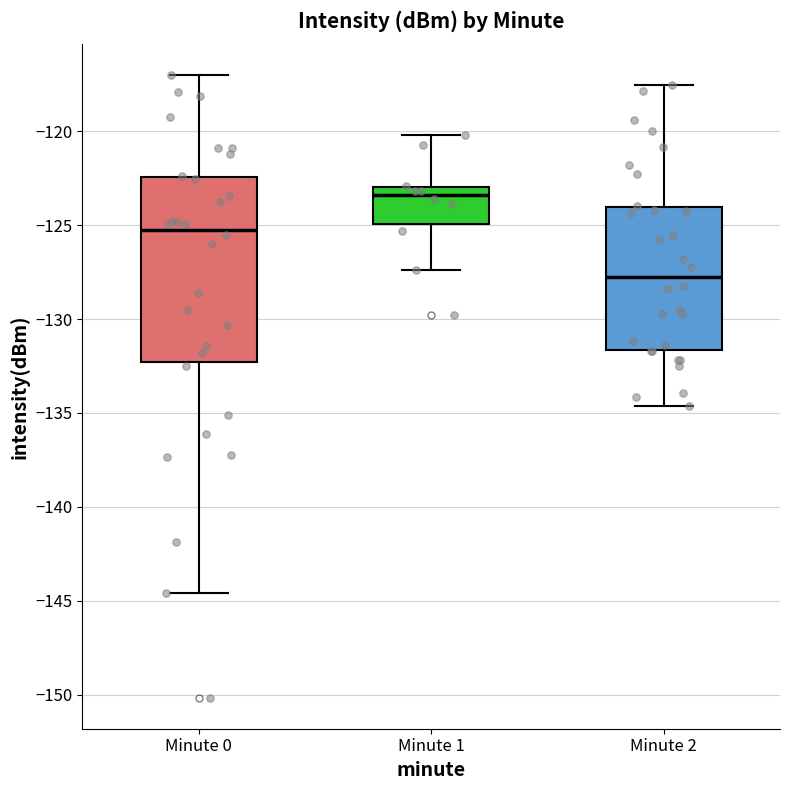

Where does the lower whisker of the box for Minute 2 end on the y-axis? The values are not printed on the chart, so give them approximately, as read against the axis.

-134.5